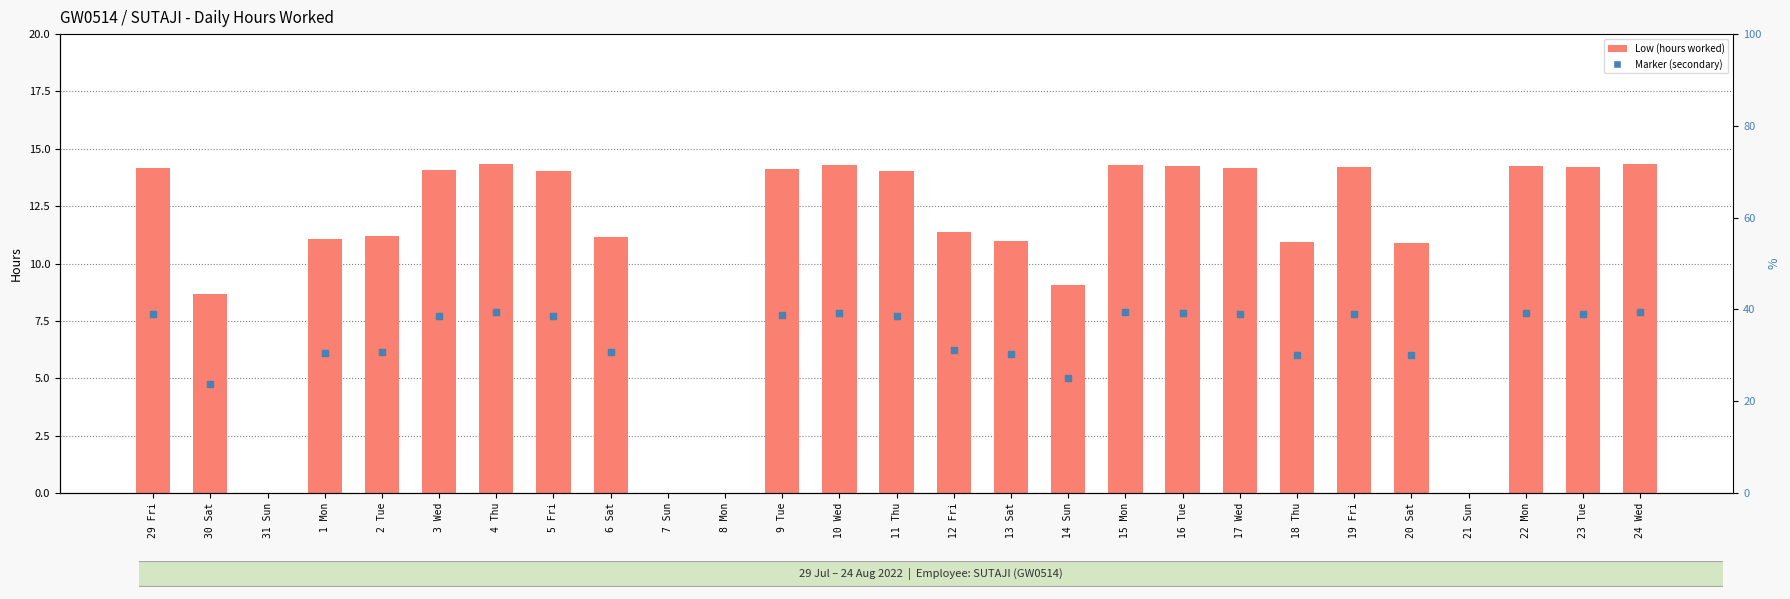

Which has a higher value, 17 Wed or 12 Fri?

17 Wed